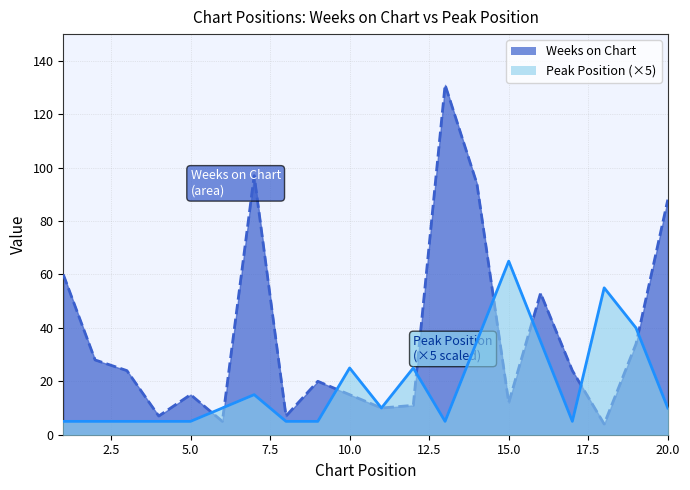

In Weeks on Chart, how many points are higher than both neighbors (excluding endpoints)?

5